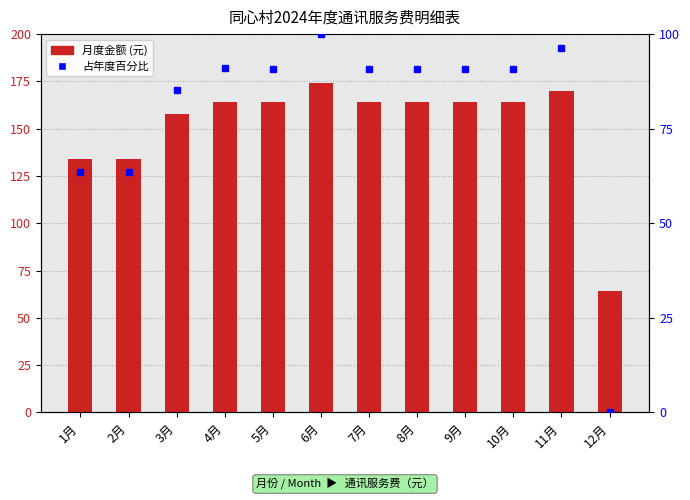

Reading left to right, list all the values displayed in this chart.

金额: 1月=134.0	2月=134.1	3月=158.0	4月=164.2	5月=164.1	6月=174.2	7月=164.1	8月=164.1	9月=164.1	10月=164.0	11月=170.2	12月=64.0
占年度百分比: 1月=63.5	2月=63.6	3月=85.3	4月=90.9	5月=90.8	6月=100.0	7月=90.8	8月=90.8	9月=90.8	10月=90.7	11月=96.3	12月=0.0